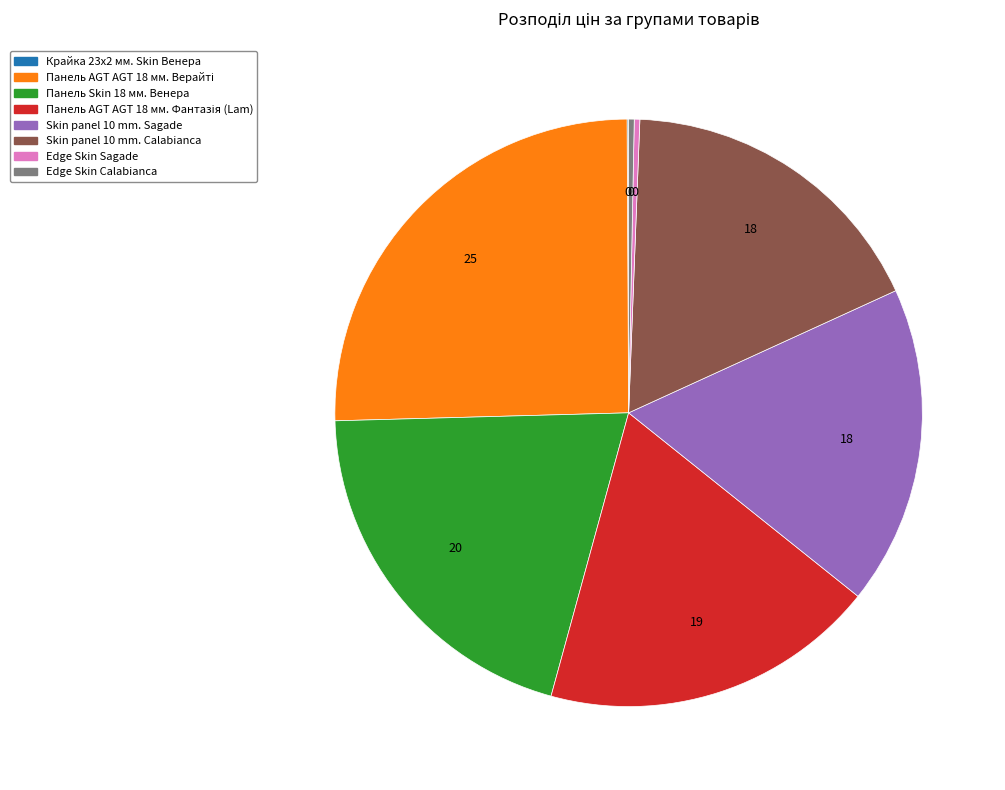

Between Skin panel 10 mm. Sagade and Edge Skin Sagade, which is larger?

Skin panel 10 mm. Sagade